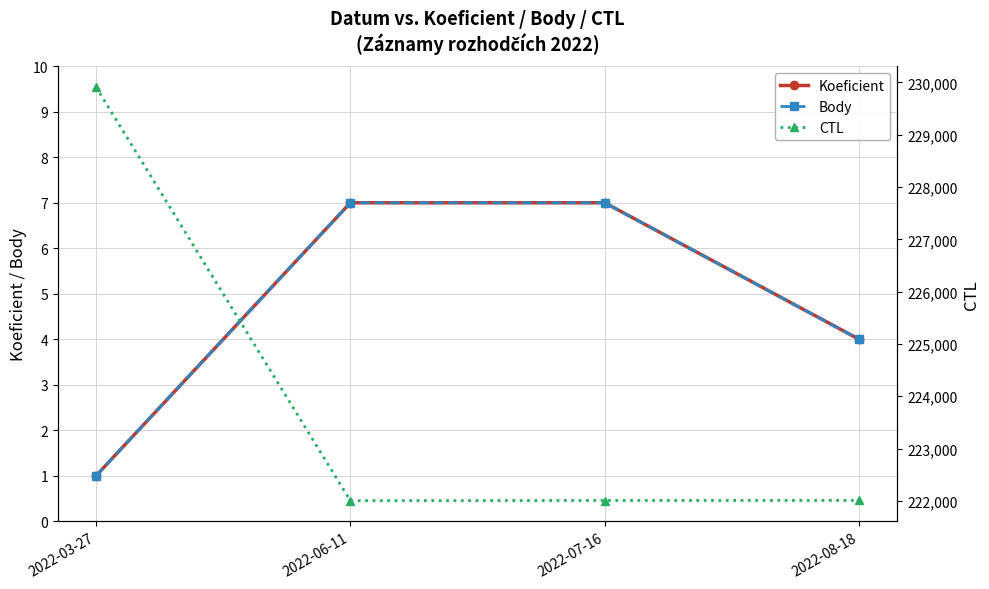

True or false: Koeficient has a value of 4 at 2022-08-18.

True